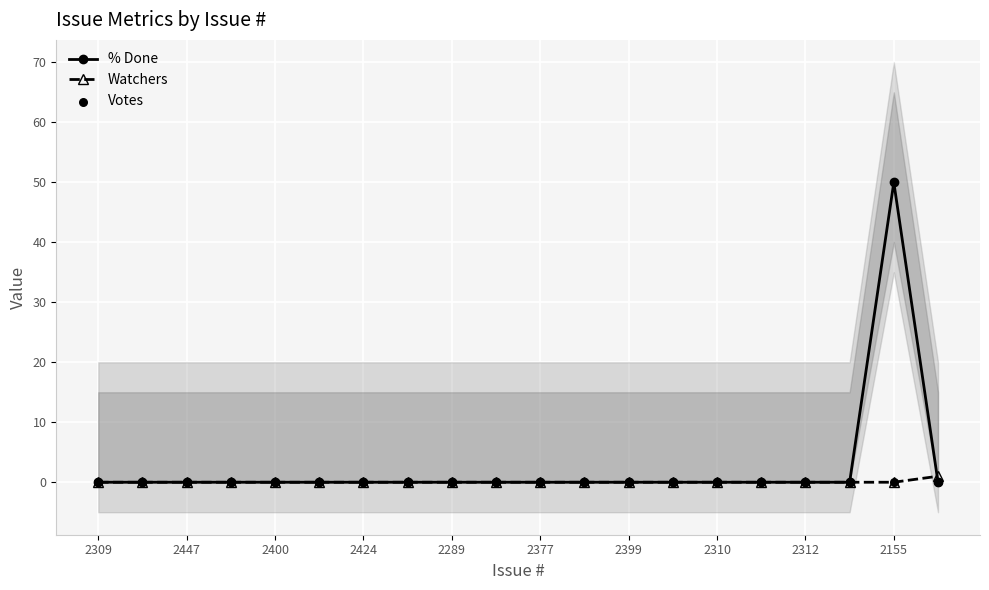

Which series has the largest Y range (max minus min)?

% Done